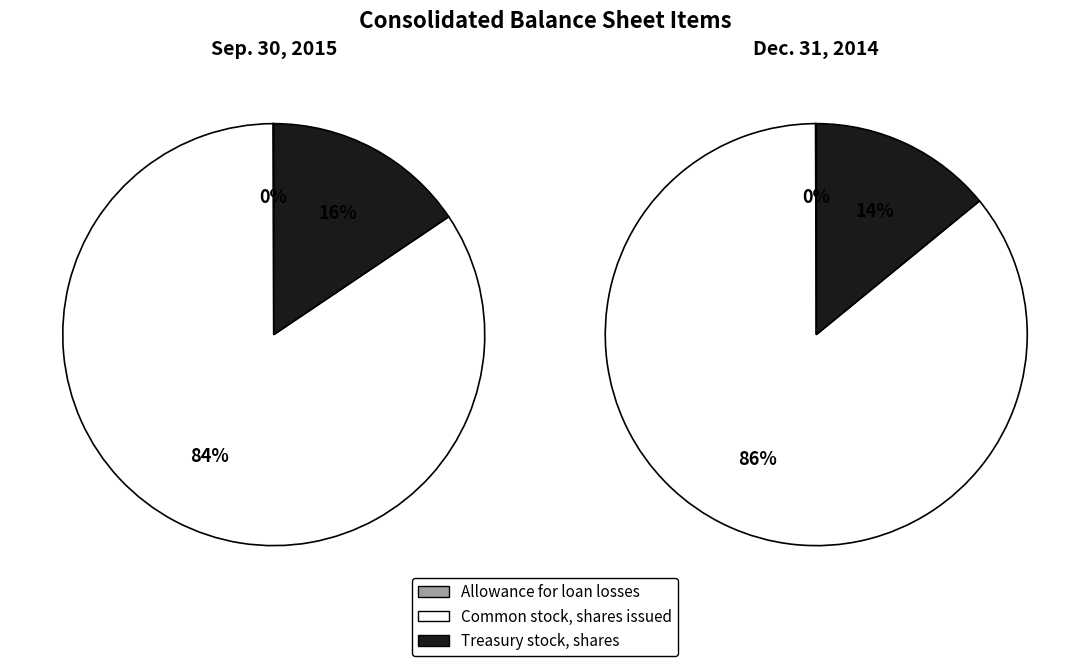

What is the total percentage of Allowance for loan losses and Treasury stock, shares?

15.6%